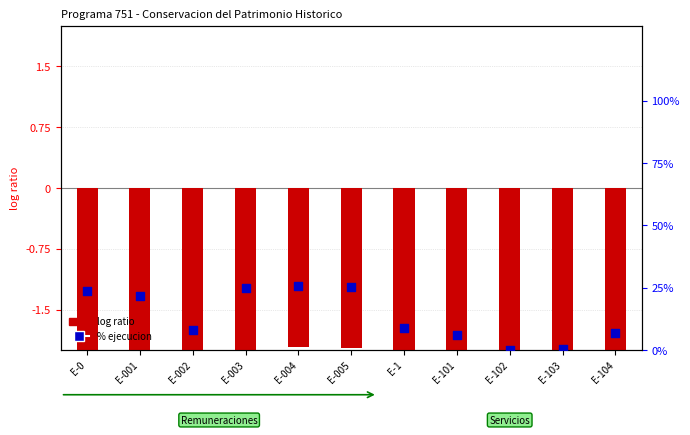

Which series contains the highest Y value?

% ejecucion